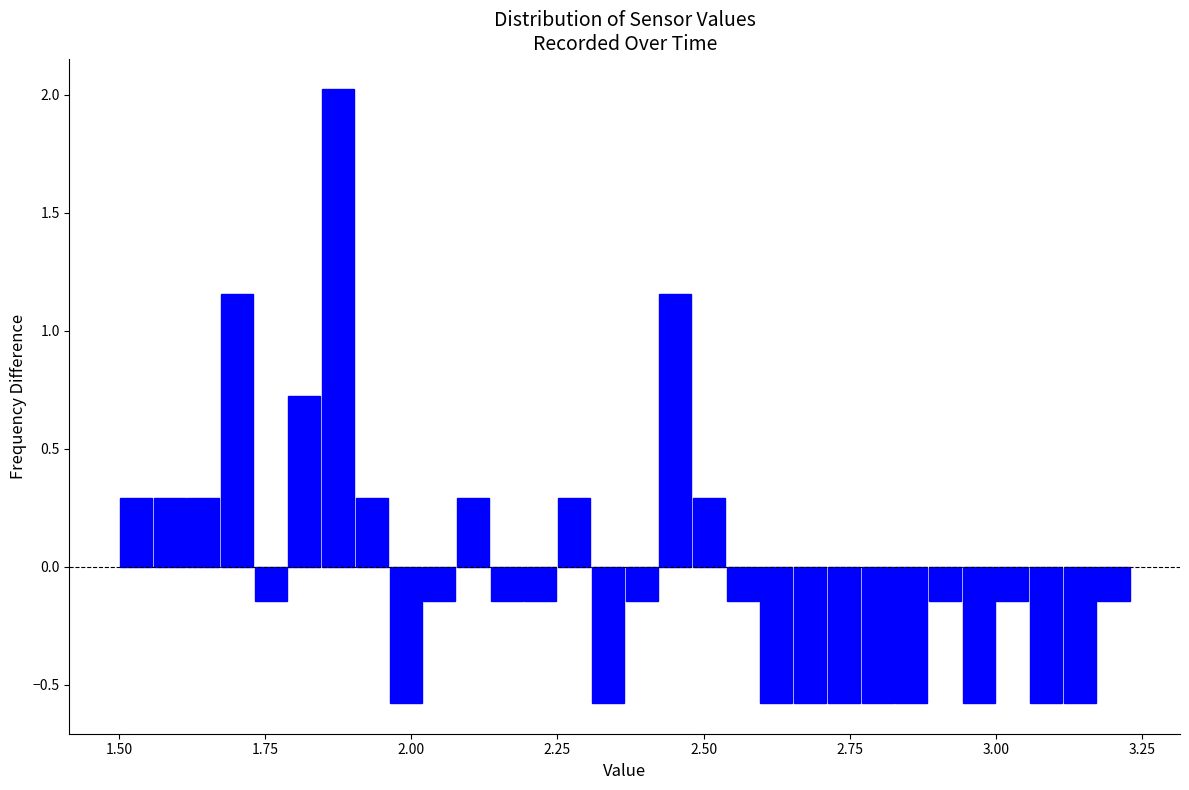

Around what value on the x-axis is the tallest bar? Give the approximate position of its centre, as read against the axis.

1.85